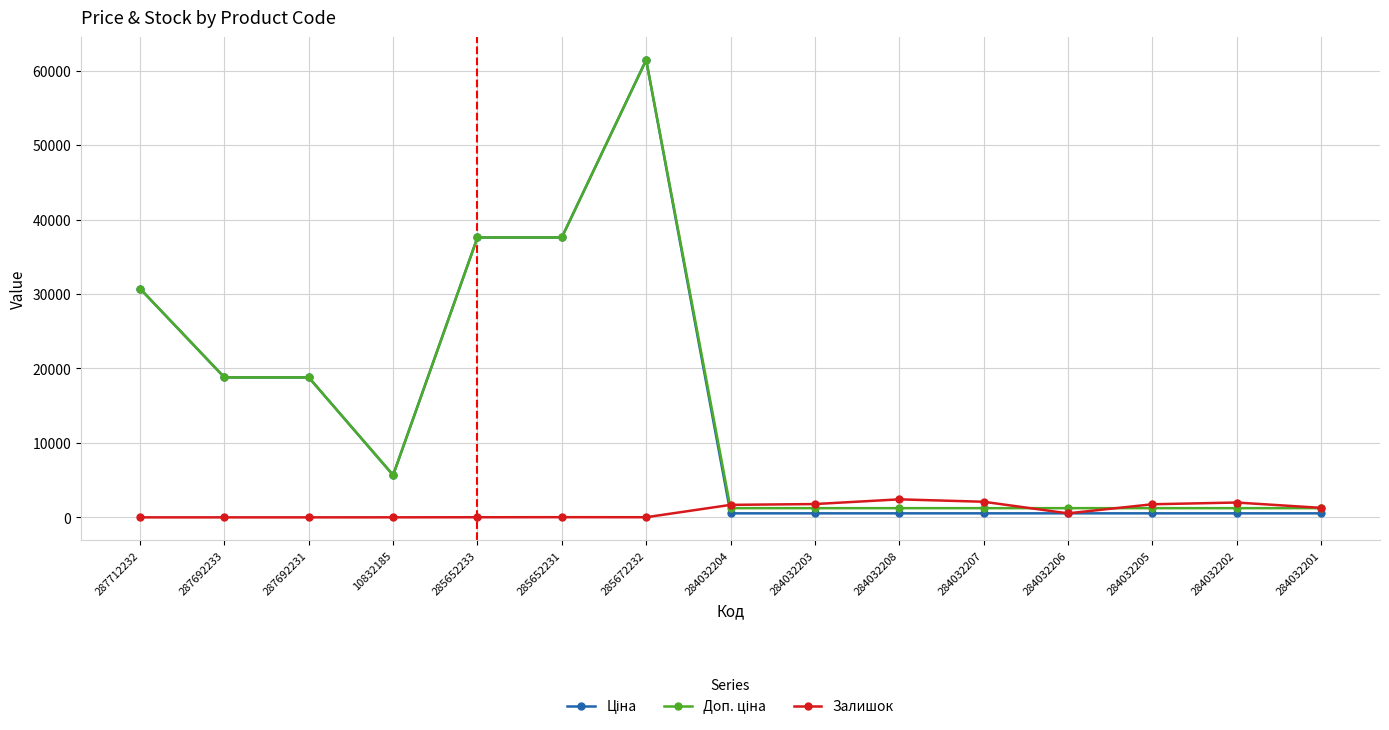

True or false: Залишок has more than 0 interior local peaks.

True